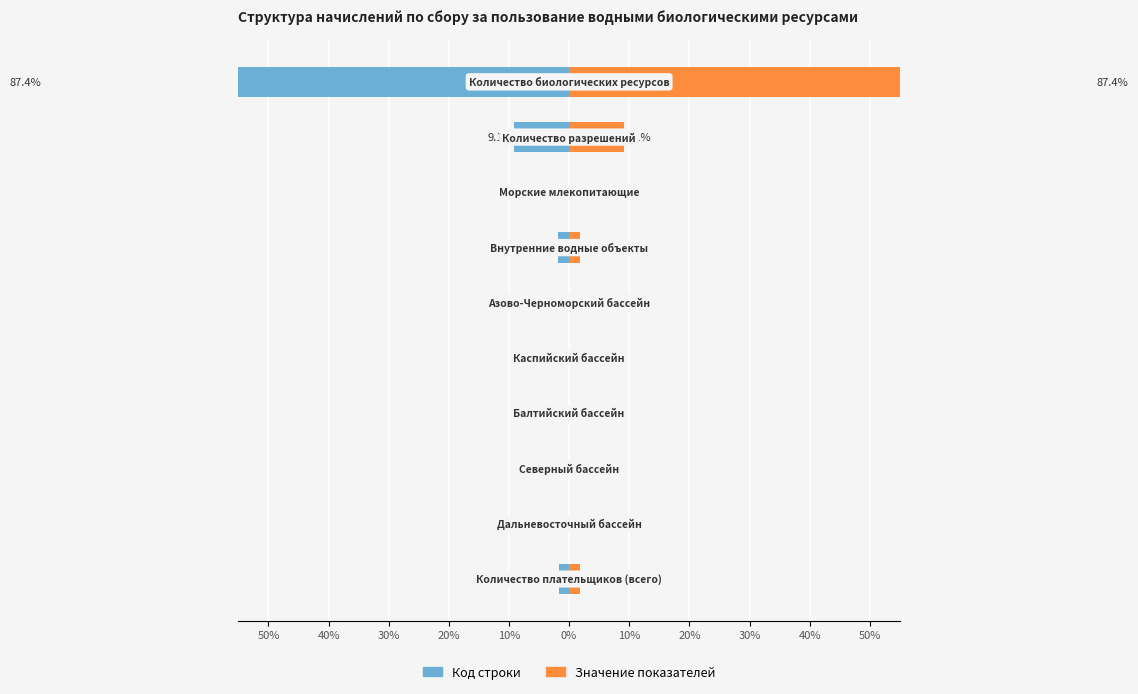

The Код строки series shows -3.1 at 10%. True or false?

False